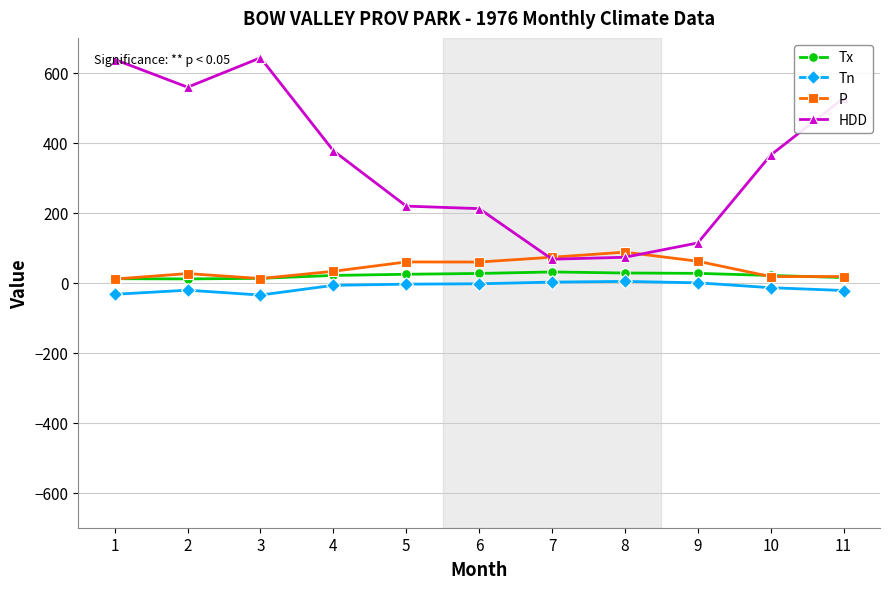

What is the greatest value displayed?

643.1